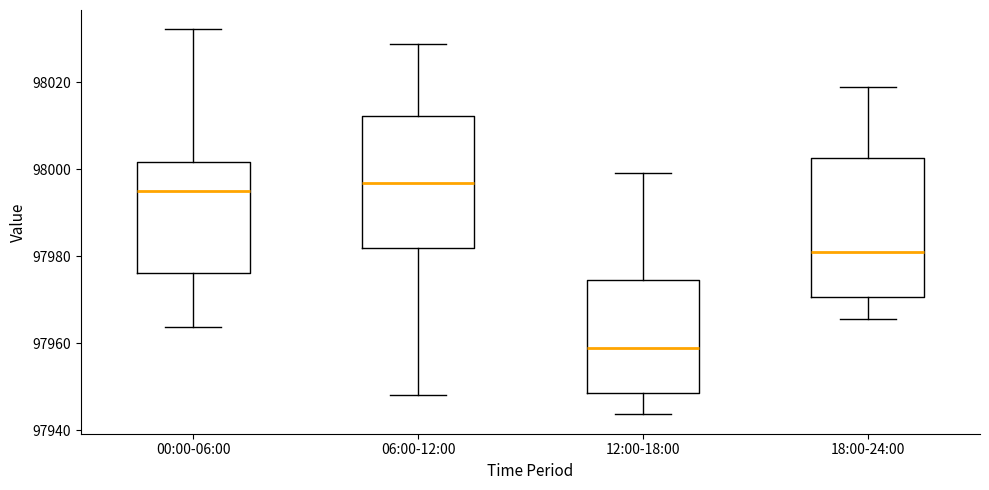

Where is the upper edge of the box for 00:00-06:00 on the y-axis? The values are not printed on the chart, so give them approximately, as read against the axis.

98002